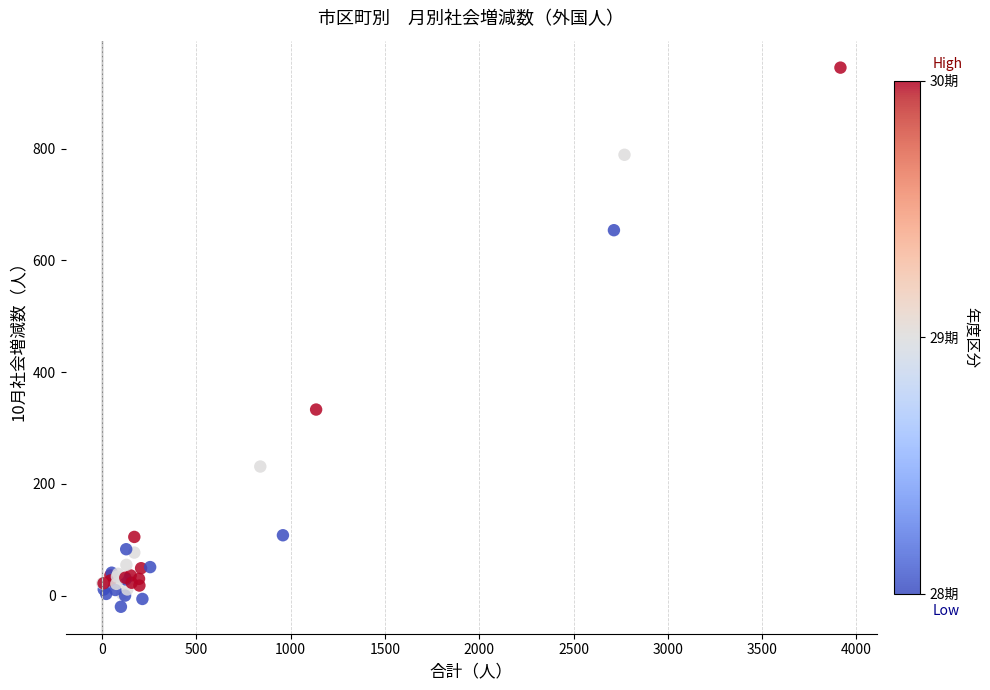

What Y value in the scatter plot is closest to 462?

333